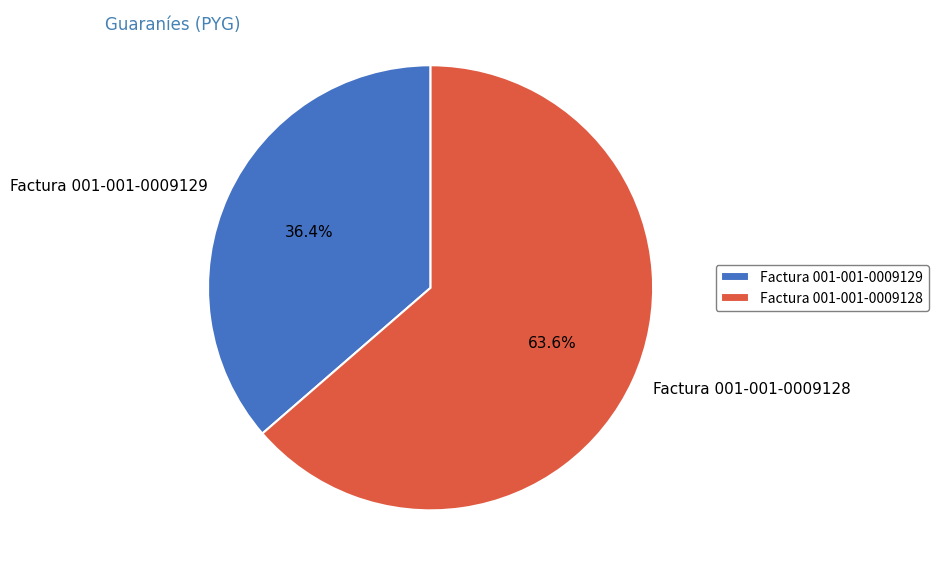

True or false: Factura 001-001-0009129 accounts for 46% of the total.

False